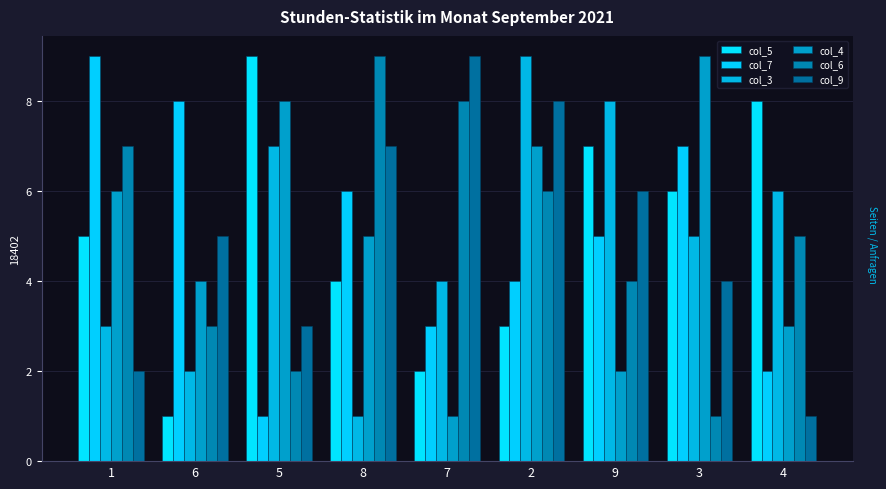

What position from the right is 9?

3